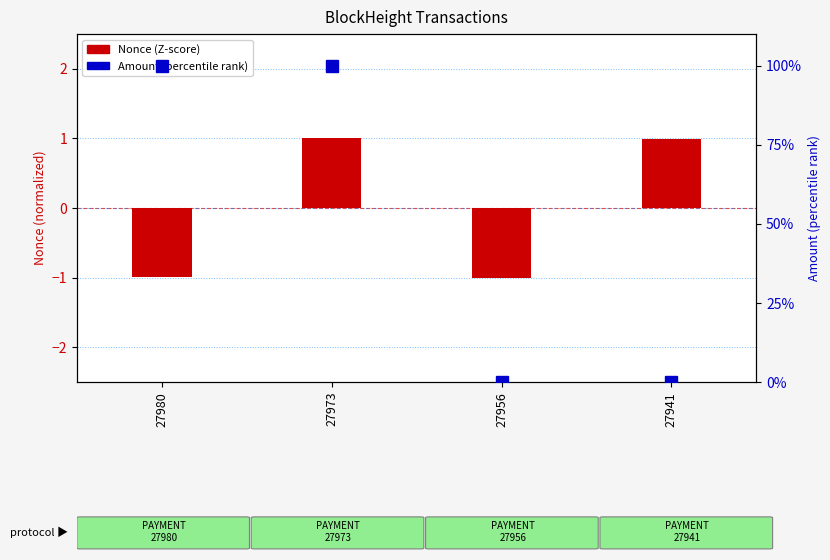

What is the value of the Nonce (Z-score) bar at the 4th from the left?

1.0